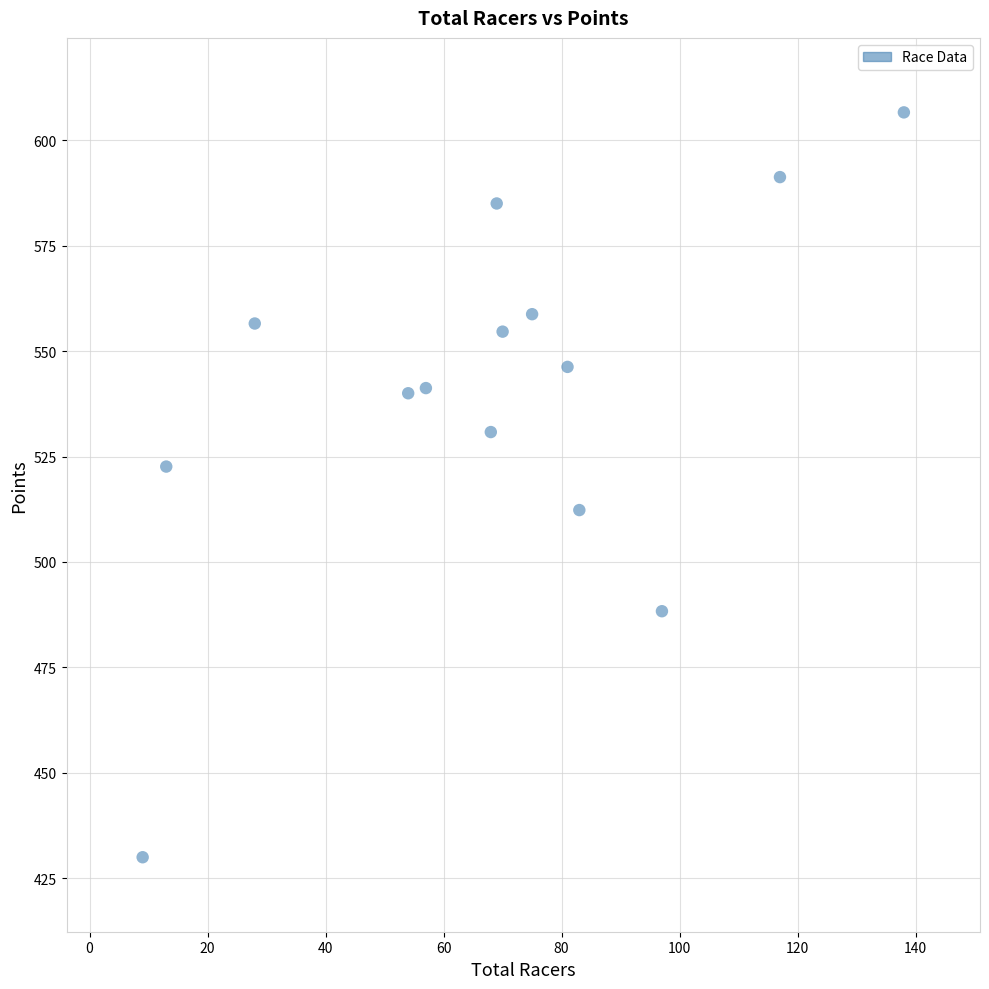

What is the range of Y values (max minus min)?

176.6